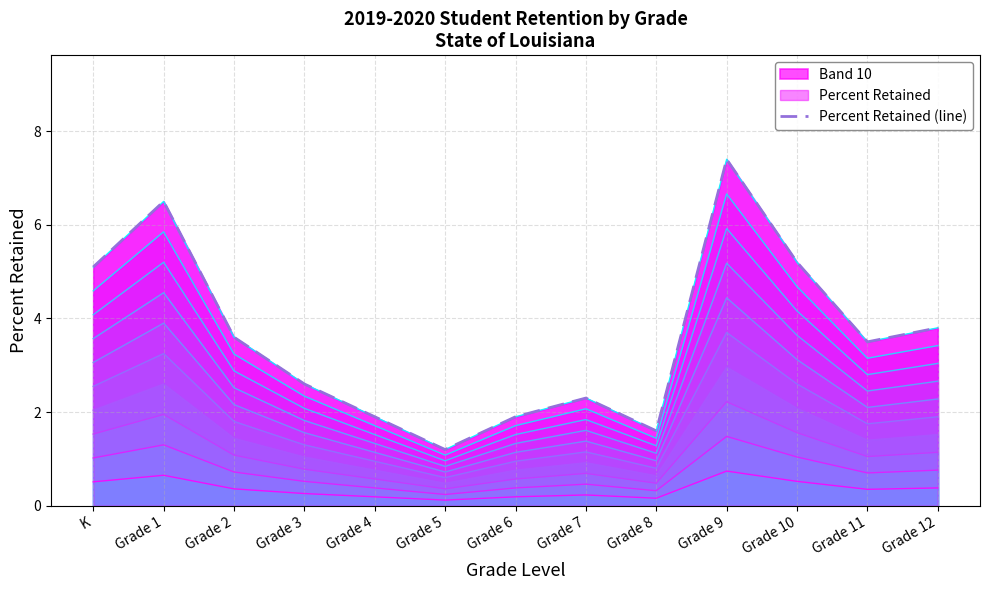

Where does the data first go above 3?

K